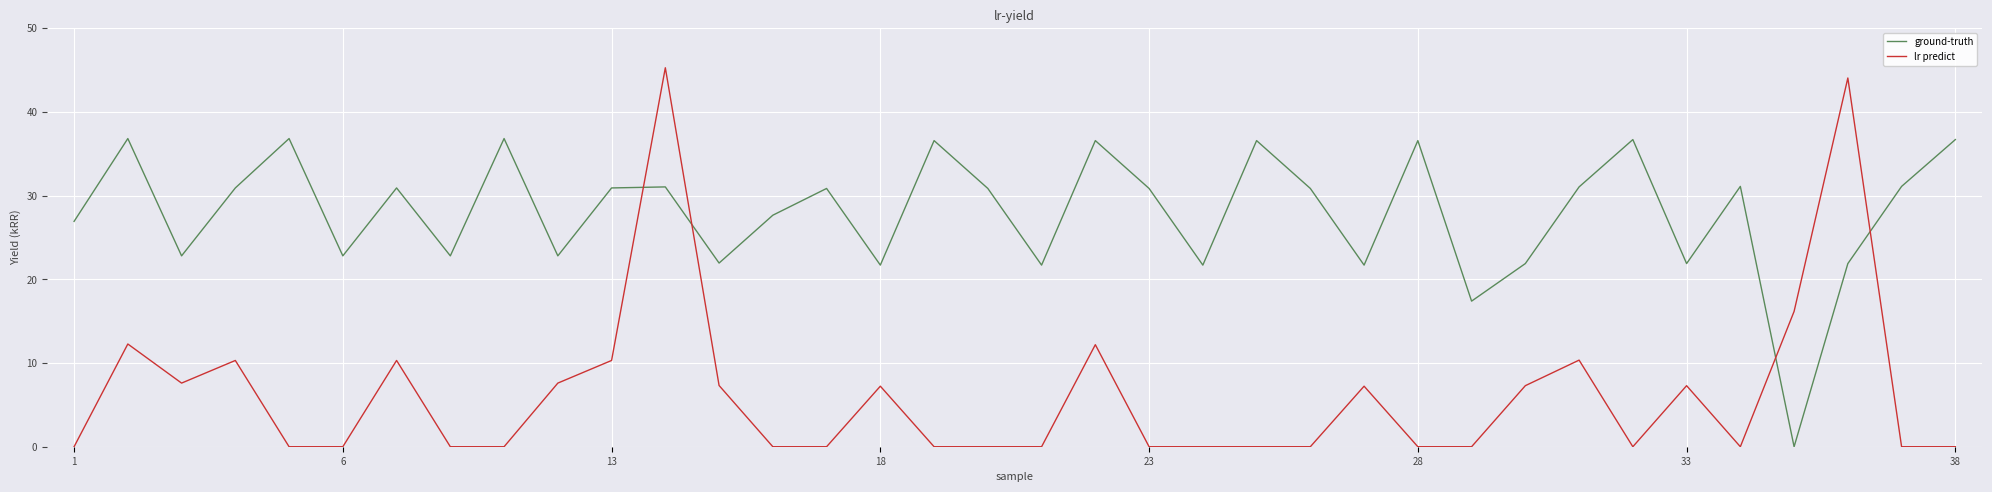

What is the maximum value for lr predict?

45.3